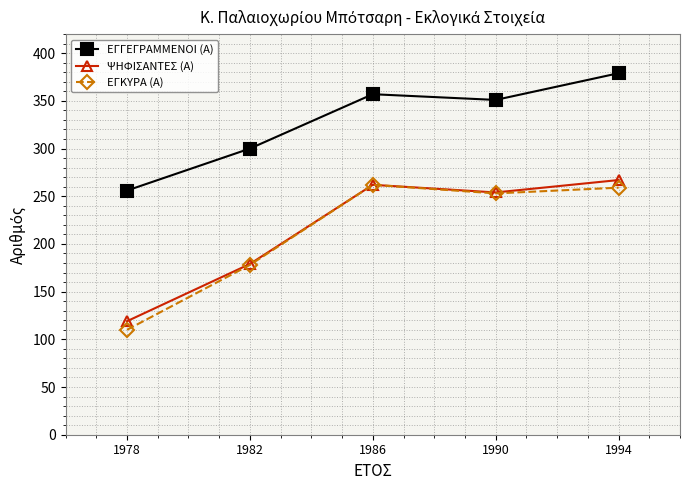

True or false: ΕΓΓΕΓΡΑΜΜΕΝΟΙ (Α) has a value of 402 at 1978.

False